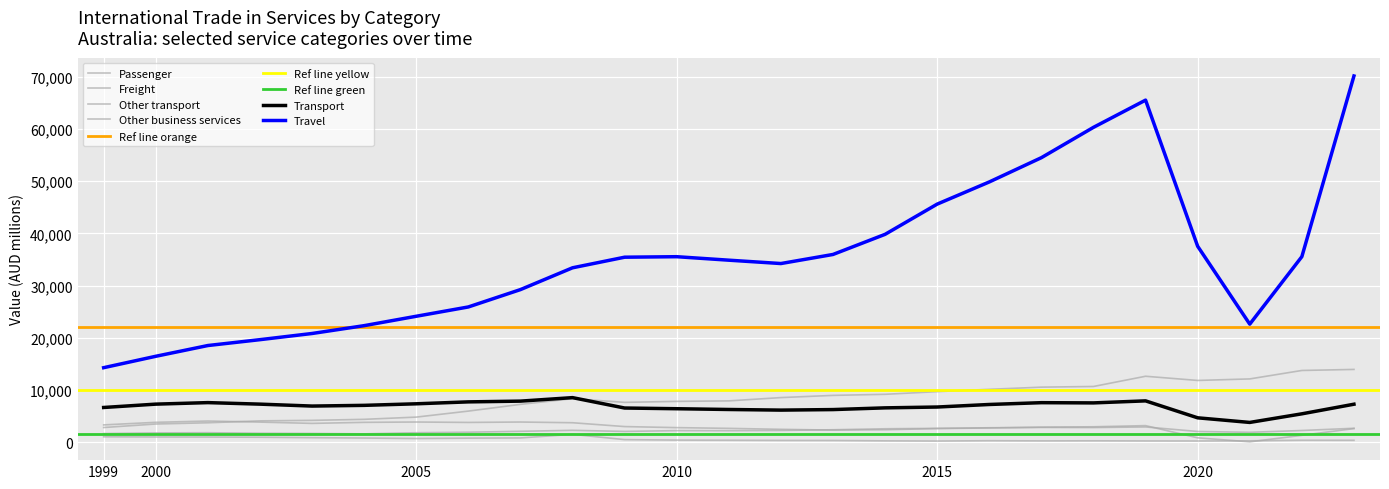

What is the value of the Travel point at the 24th from the left?

35533